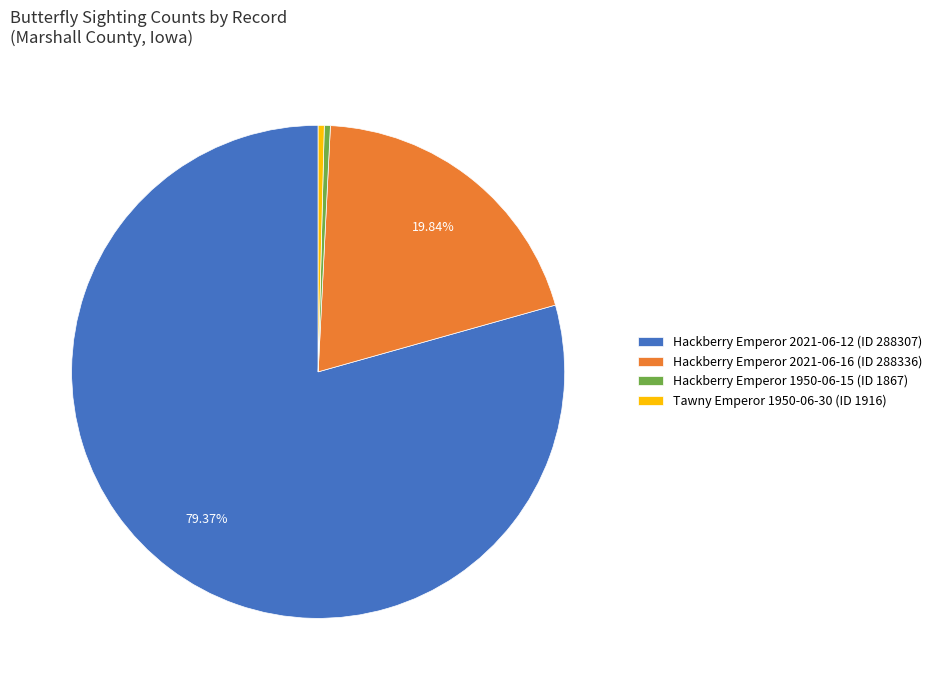

Which has a higher value, Hackberry Emperor 2021-06-16 (ID 288336) or Hackberry Emperor 1950-06-15 (ID 1867)?

Hackberry Emperor 2021-06-16 (ID 288336)